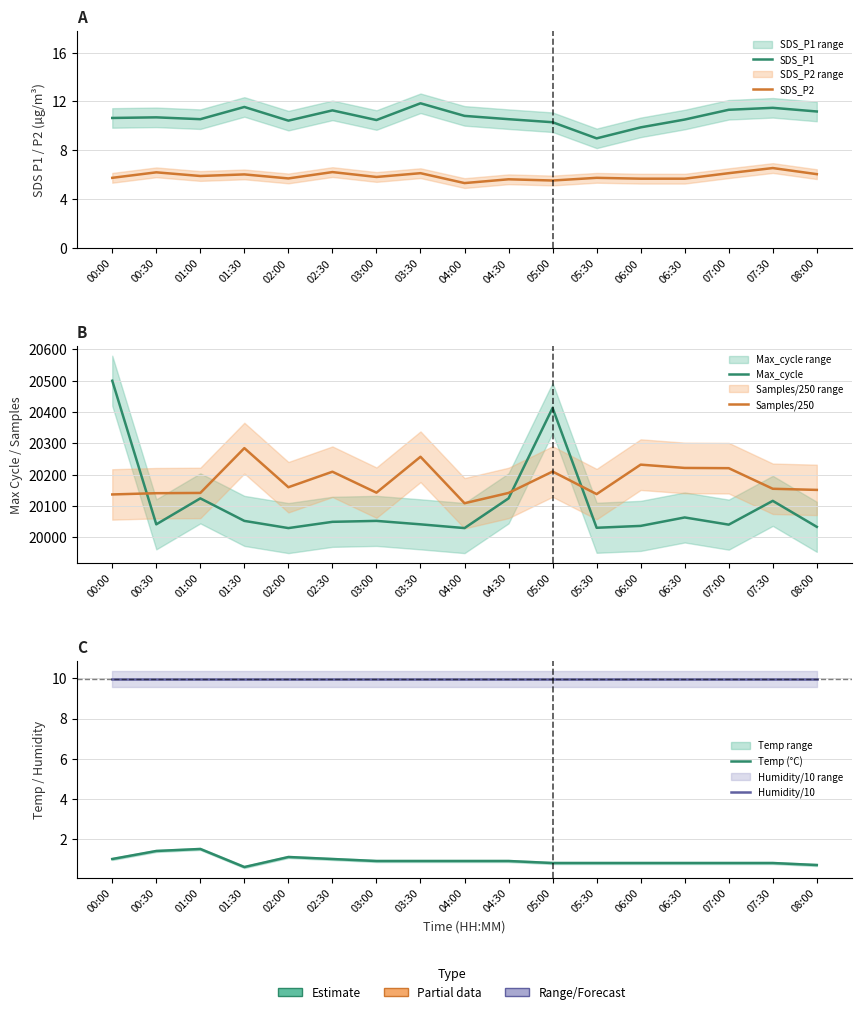

What position from the right is 04:00?

9